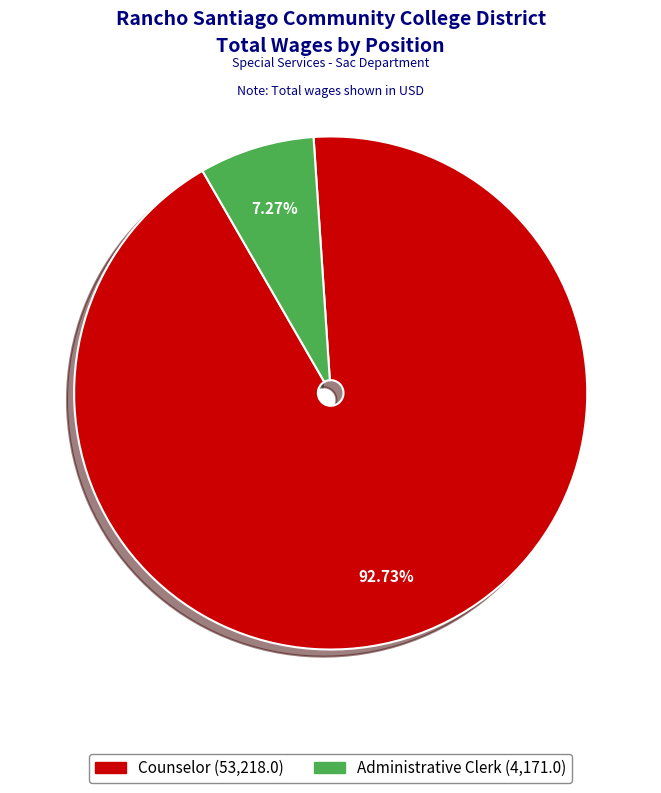

To the nearest percent, what percentage of the pie is Counselor?

93%